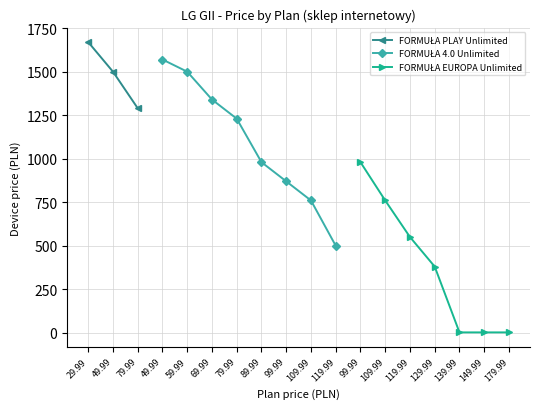

Does the chart have visible grid lines?

Yes